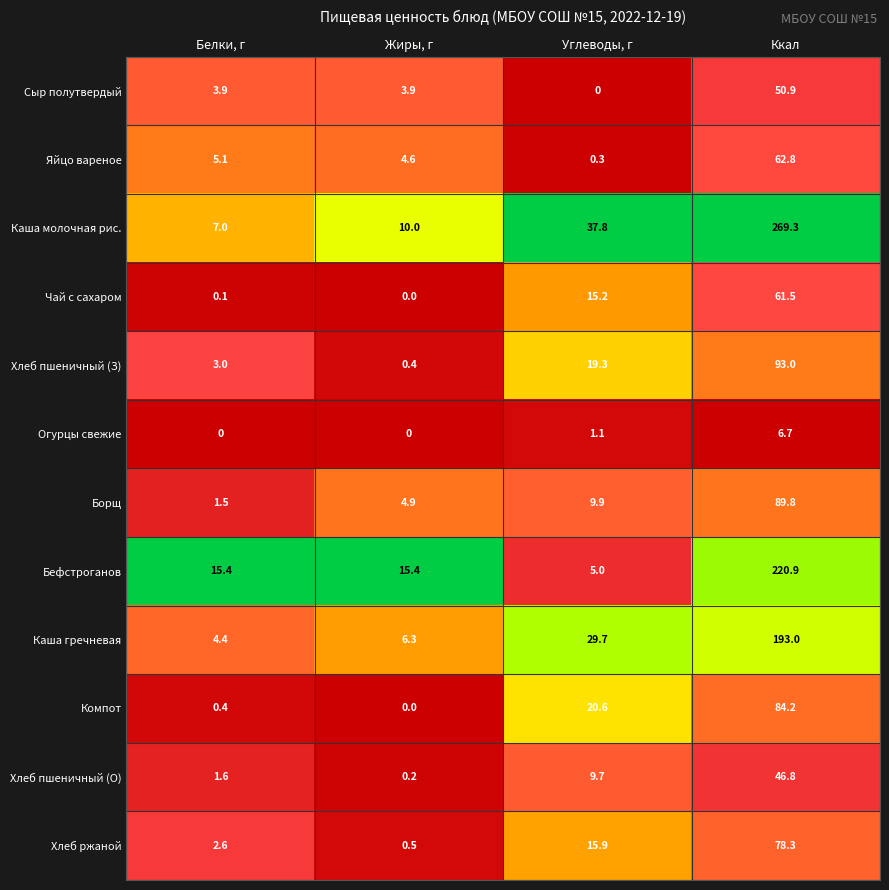

What is the difference between the maximum and minimum values in the Хлеб пшеничный (О) series?

46.6